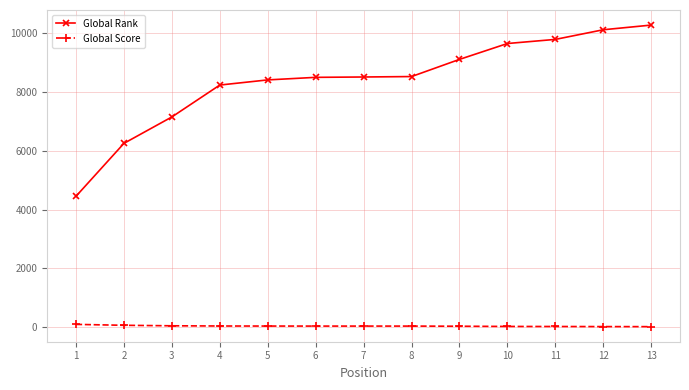

Rank the series by their maximum value, from lowest to highest.

Global Score, Global Rank